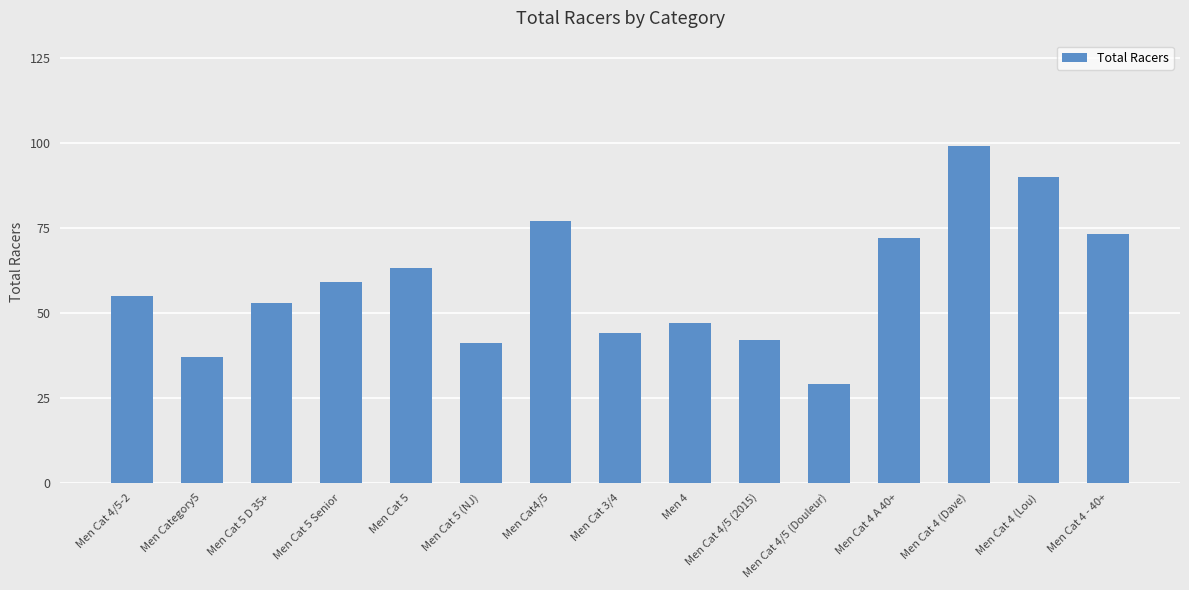

Reading left to right, extract all data points from this chart.

Men Cat 4/5-2=55	Men Category5=37	Men Cat 5 D 35+=53	Men Cat 5 Senior=59	Men Cat 5=63	Men Cat 5 (NJ)=41	Men Cat4/5=77	Men Cat 3/4=44	Men 4=47	Men Cat 4/5 (2015)=42	Men Cat 4/5 (Douleur)=29	Men Cat 4 A 40+=72	Men Cat 4 (Dave)=99	Men Cat 4 (Lou)=90	Men Cat 4 - 40+=73